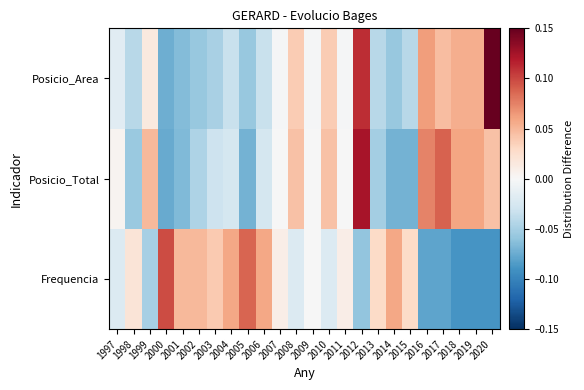

What is the greatest value displayed?

0.1